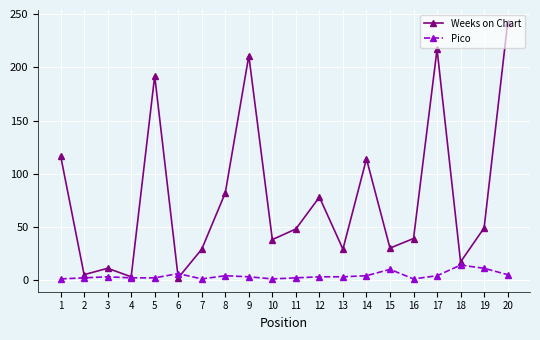

Rank the series by their maximum value, from lowest to highest.

Pico, Weeks on Chart